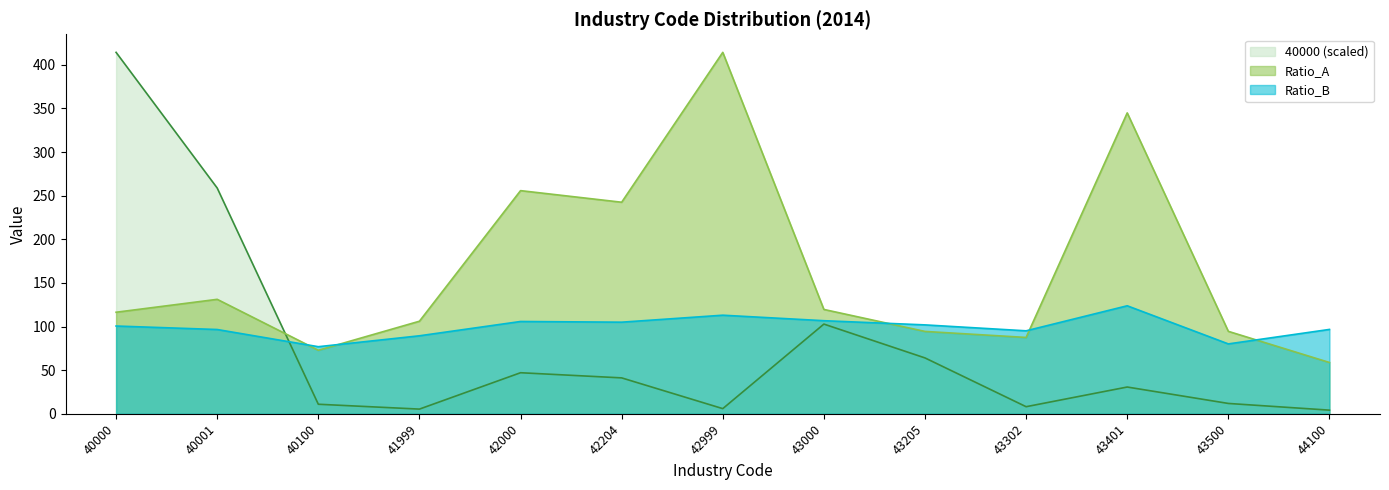

Which label corresponds to the largest value in the chart?

40000